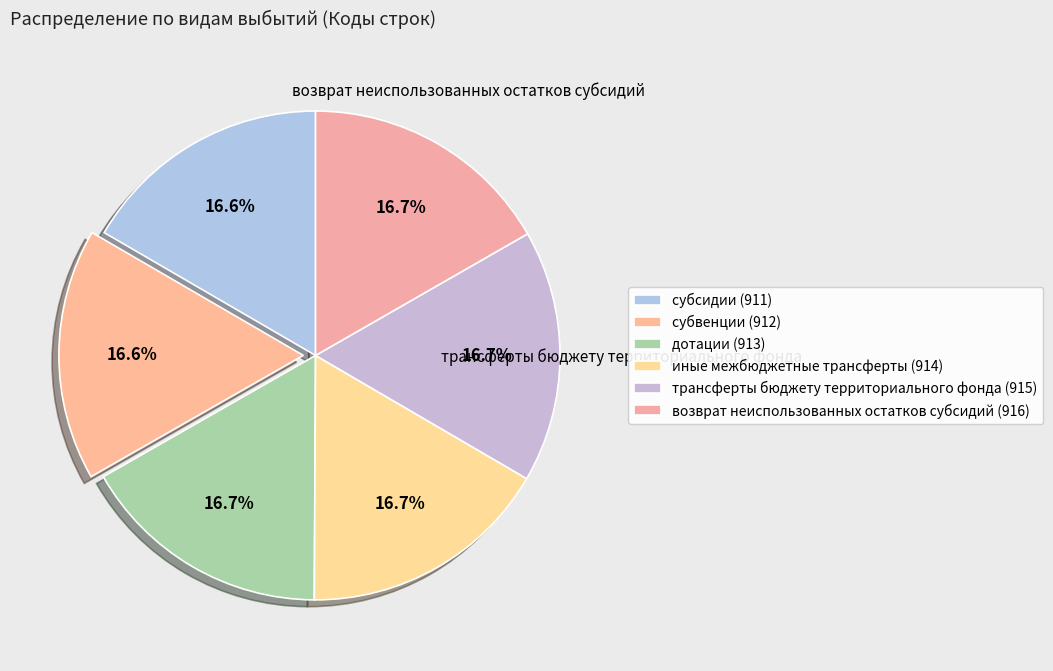

Rank the categories by value from highest to lowest.

возврат неиспользованных остатков субсидий, трансферты бюджету территориального фонда, иные межбюджетные трансферты, дотации, субвенции, субсидии